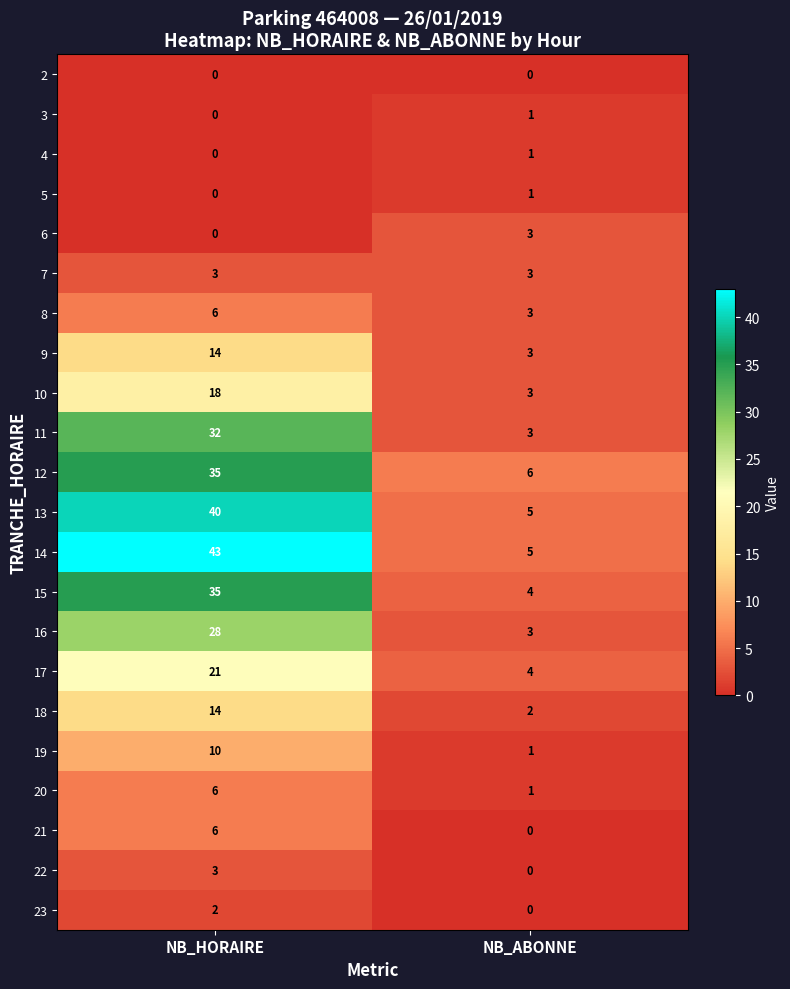

What is the sum of the 16 values at NB_HORAIRE and NB_ABONNE?

31